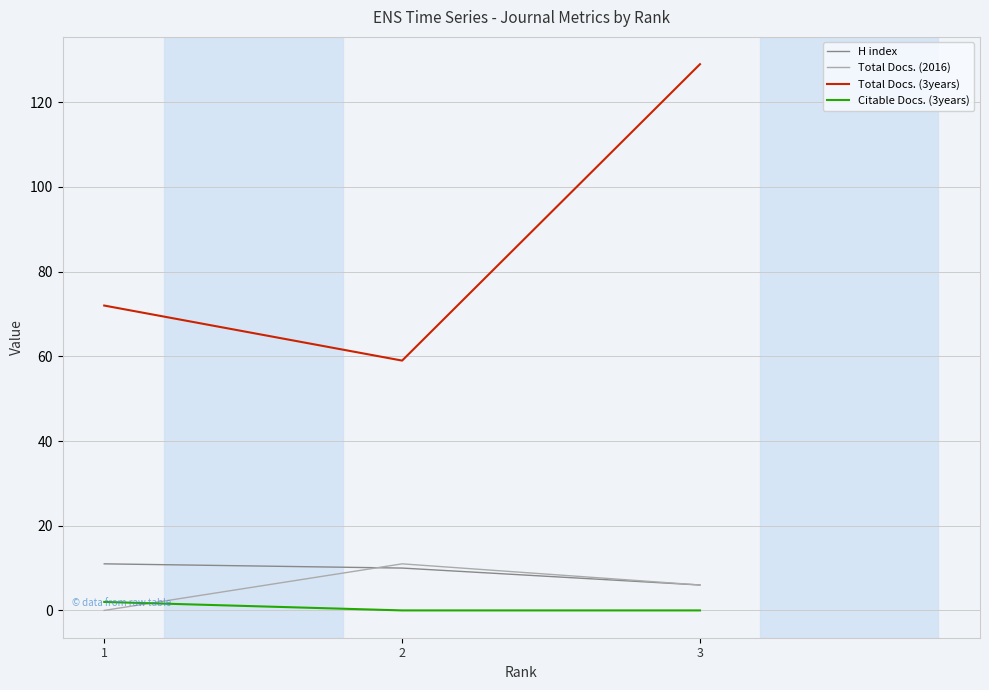

Reading left to right, what are all the values shown in this chart?

H index: 1=11	2=10	3=6
Total Docs. (2016): 1=0	2=11	3=6
Total Docs. (3years): 1=72	2=59	3=129
Citable Docs. (3years): 1=2	2=0	3=0